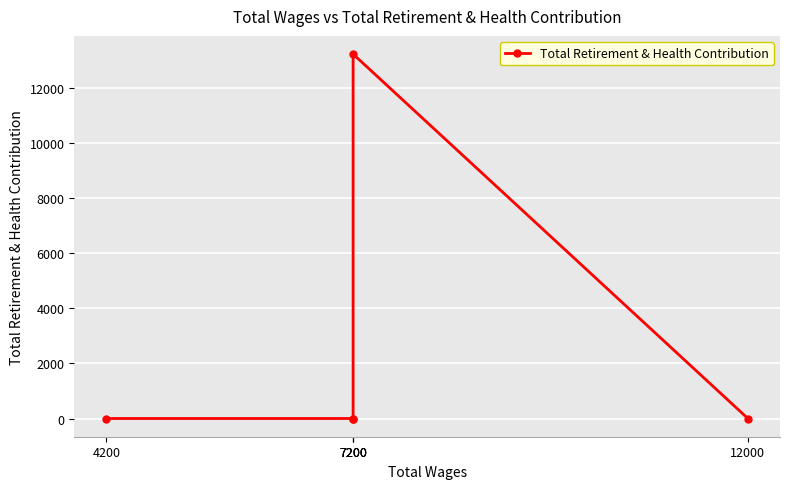

Which label corresponds to the largest value in the chart?

7200